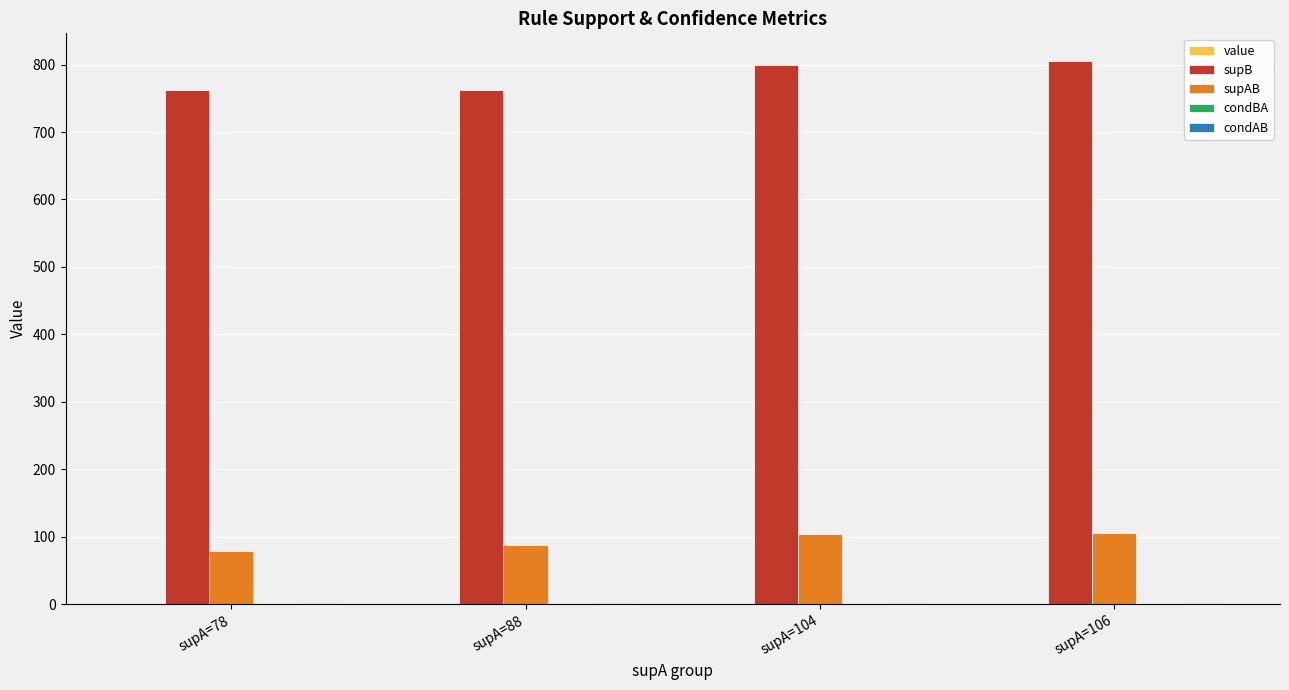

Which series has the largest total across all categories?

supB